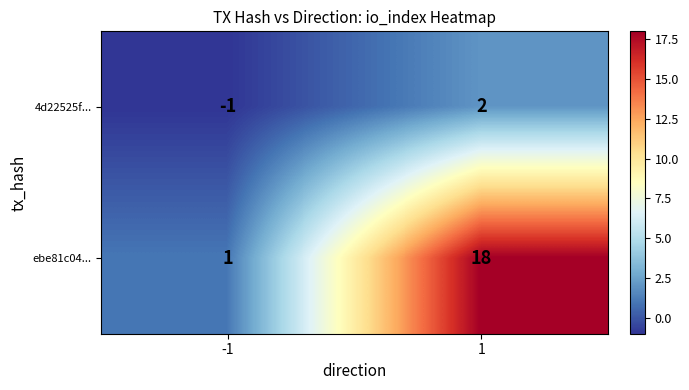

The value of 4d22525f... at 1 is 3. True or false?

False